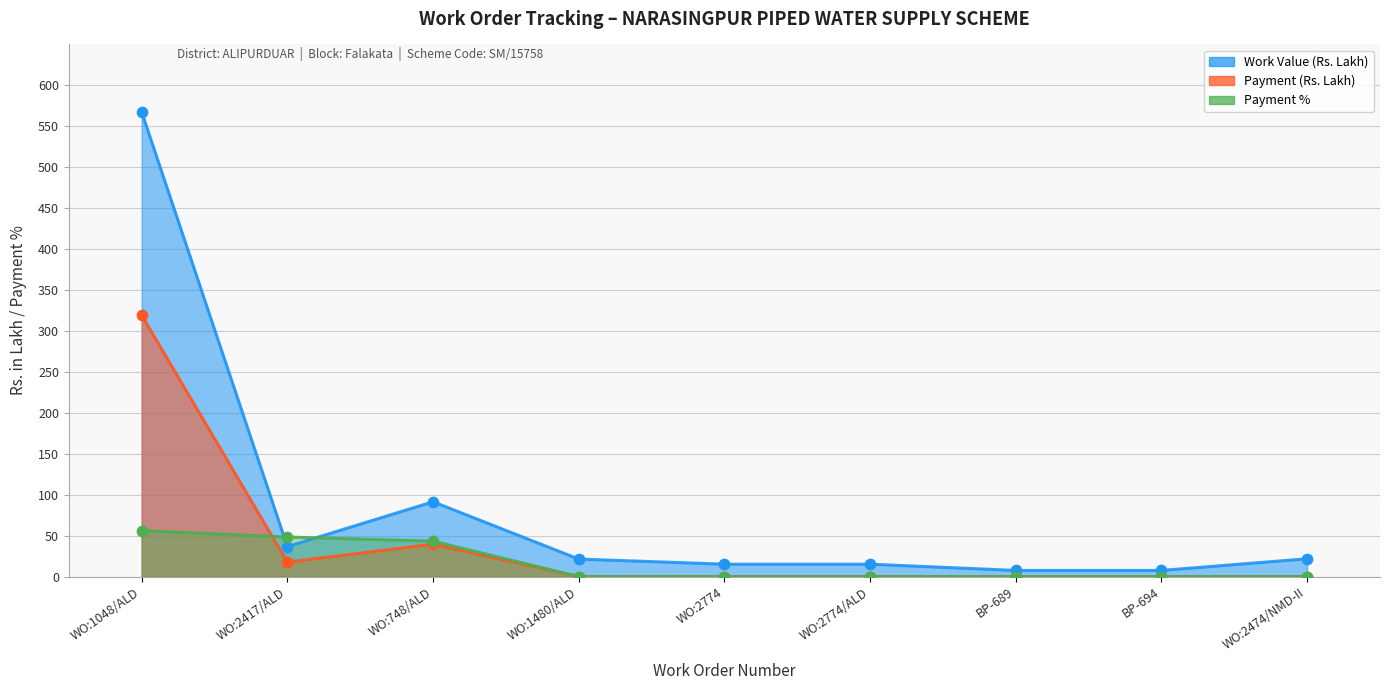

Which series reaches the minimum Y coordinate?

Payment (Rs. Lakh)